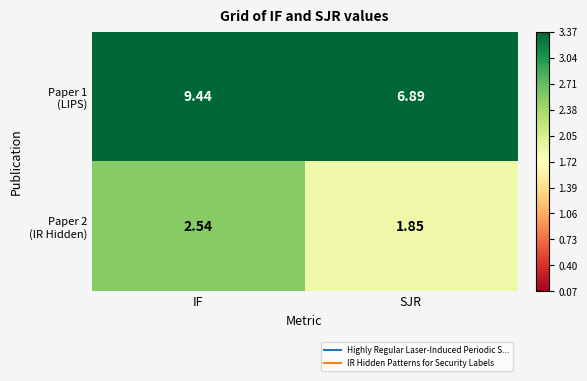

At which category does the chart reach its minimum across all series?

SJR